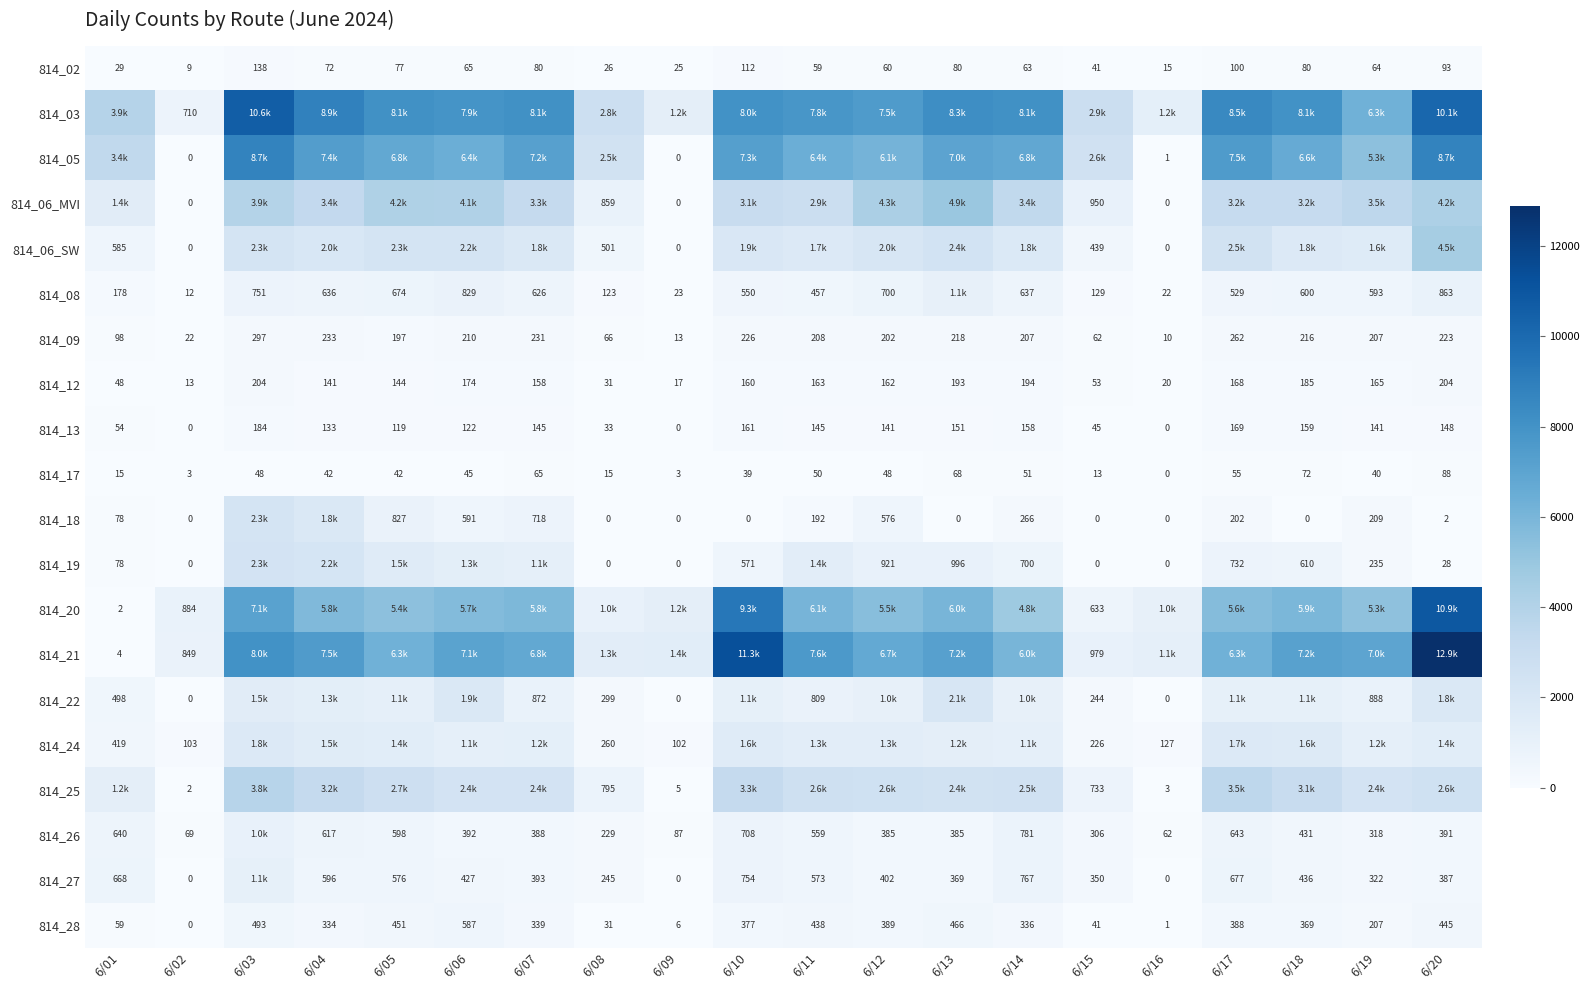

What is the difference between the 814_19 values at 6/10 and 6/13?

425